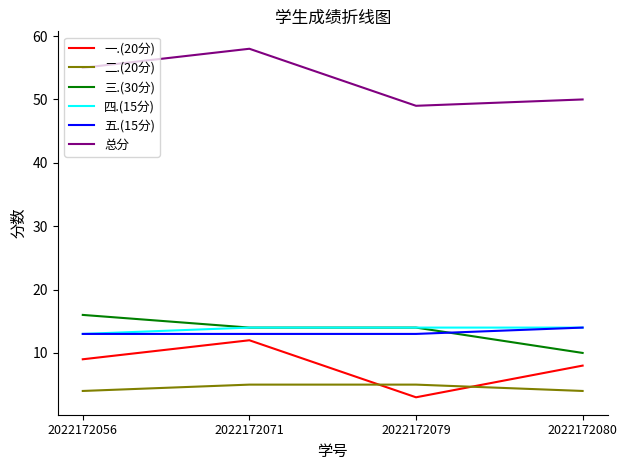

The 三.(30分) series shows 23 at 2022172079. True or false?

False